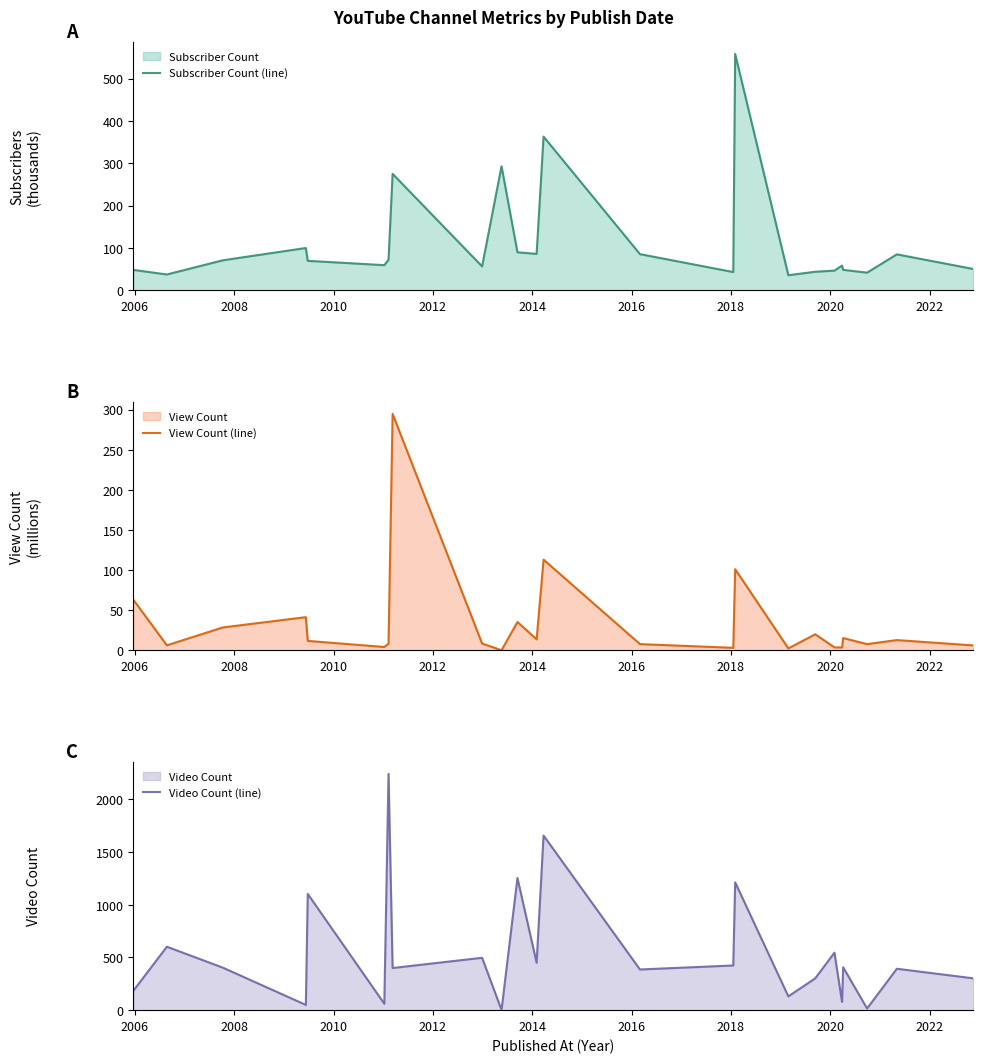

How many lines are shown in the chart?

3